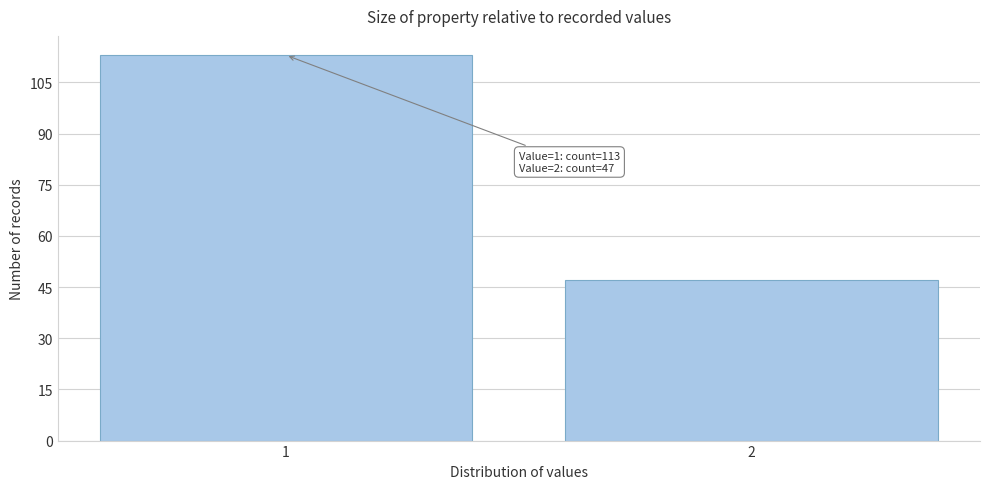

Reading left to right, list all the values displayed in this chart.

1=113	2=47